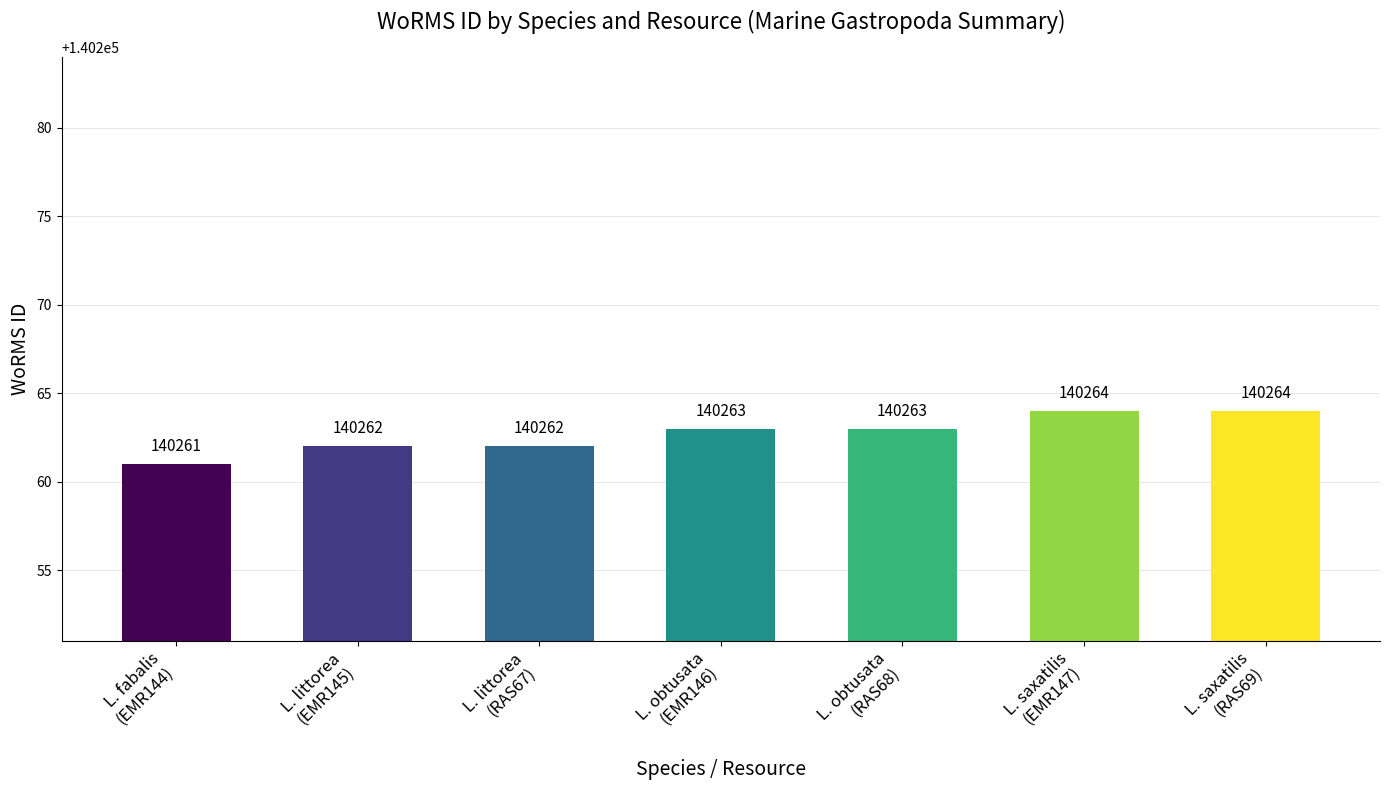

What is the value of the 6th bar from the left?

140264